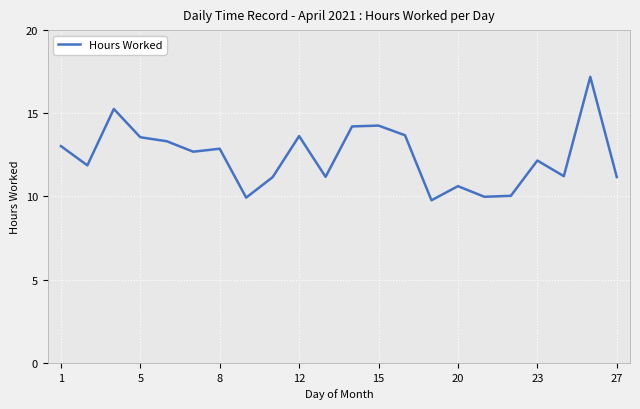

Does the chart display data point markers on the line(s)?

No